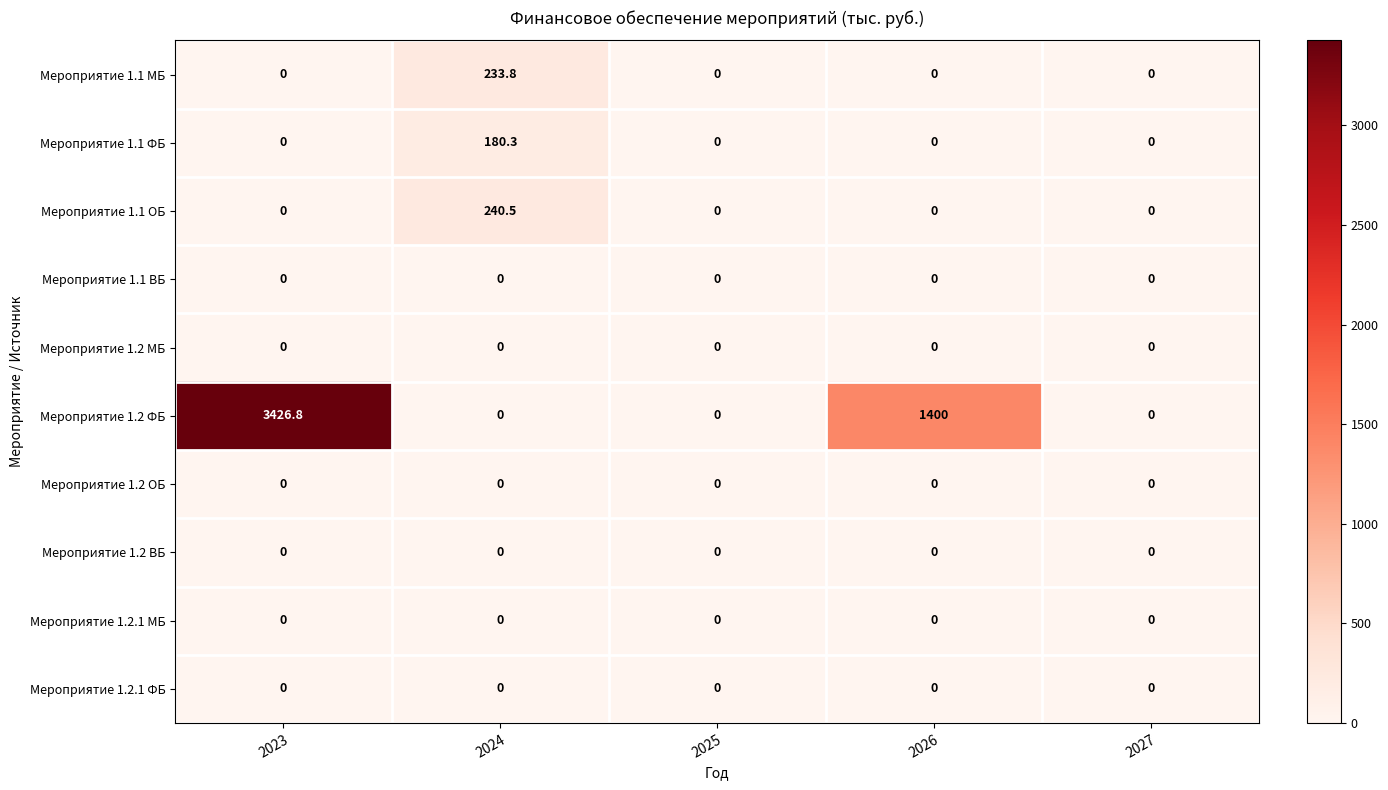

Between 2024 and 2026, which series saw the biggest shift?

Мероприятие 1.2 ФБ